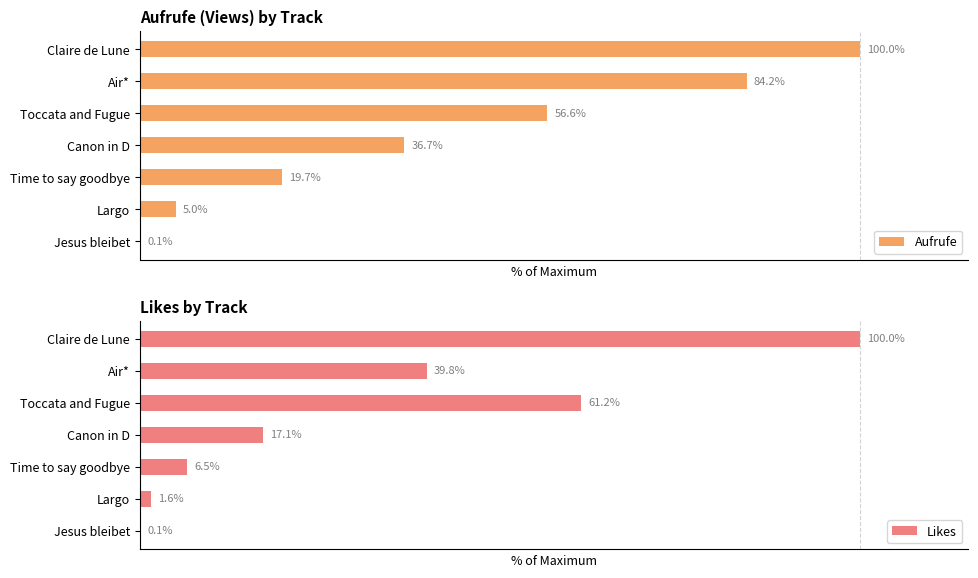

What is the greatest value displayed?

100.0